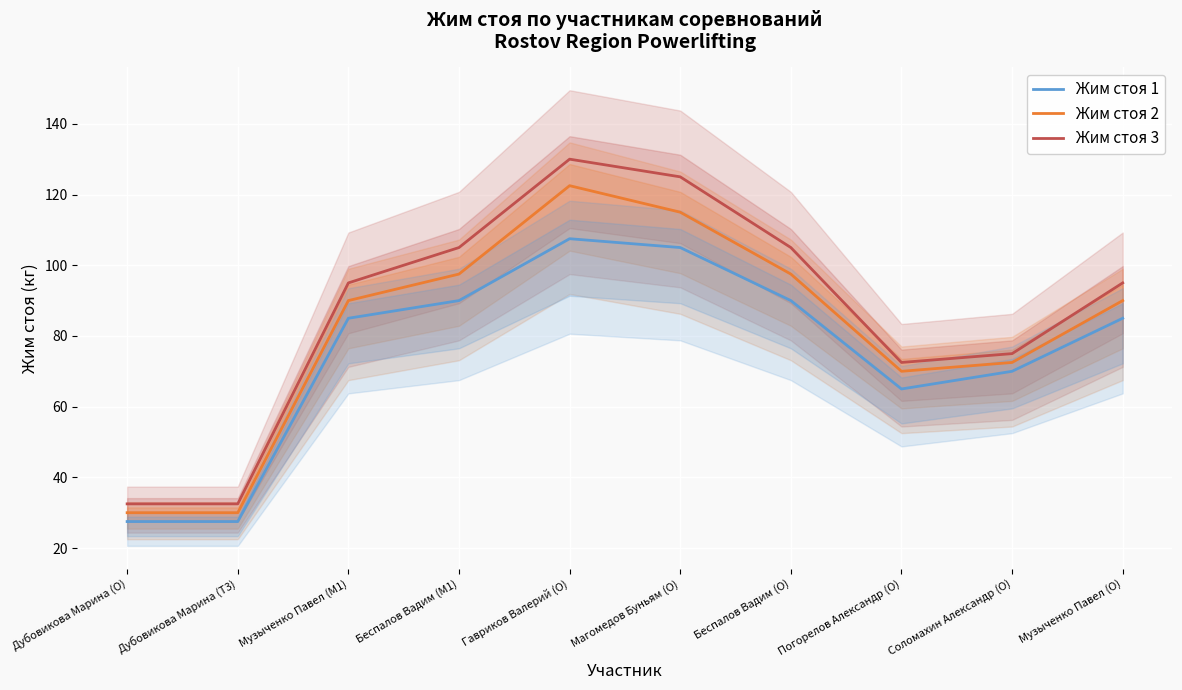

Rank the series at Погорелов Александр (O) from lowest to highest value.

Жим стоя 1, Жим стоя 2, Жим стоя 3